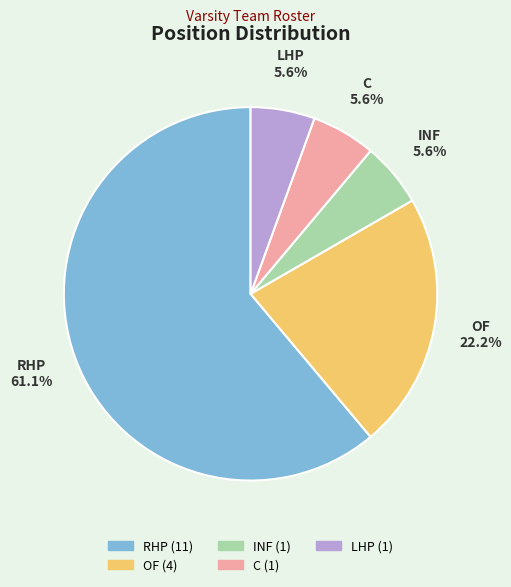

To the nearest percent, what percentage of the pie is INF?

6%